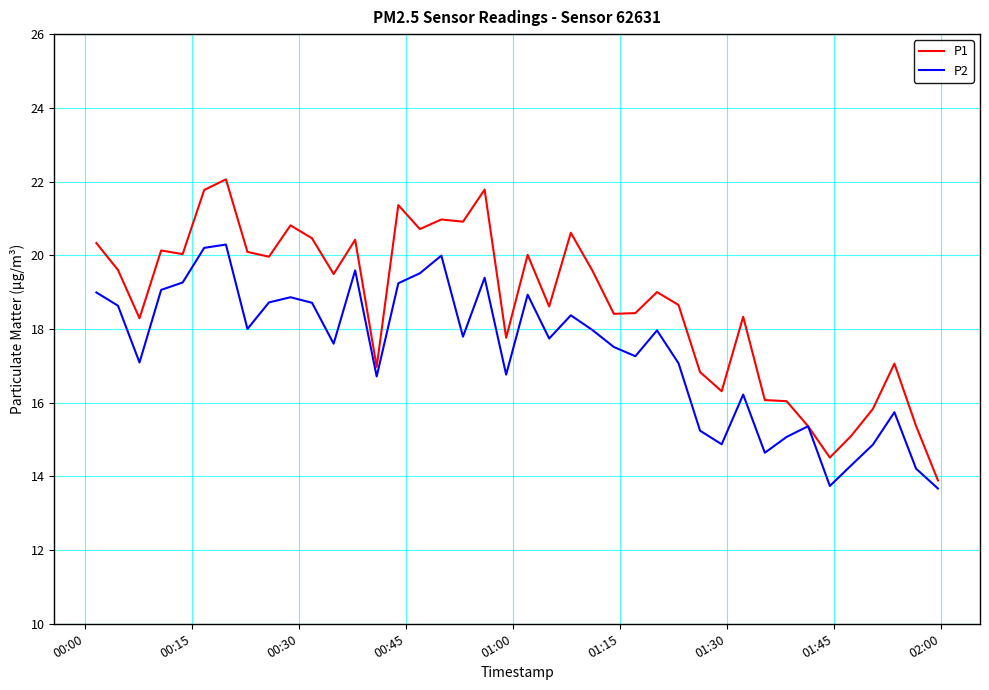

What is the highest value of the P2 series?

20.3